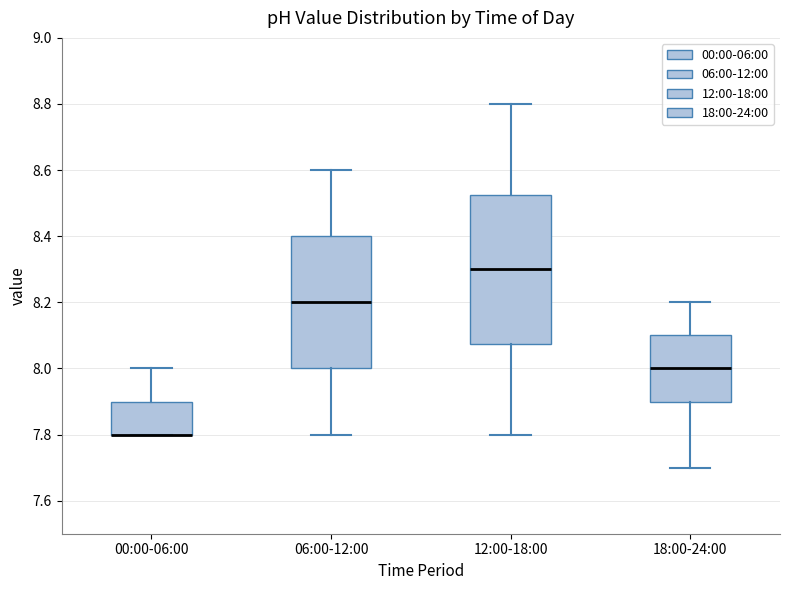

Reading left to right, transcribe this box plot: for each box, give where its median line is, the range the box spans, and where its two whiskers end, as read against the y-axis. The values are not printed on the chart, so give them approximately, as read against the axis.

00:00-06:00: median 7.80 (drawn on the box's lower edge), box 7.80 to 7.90, whiskers 7.80 to 8.00
06:00-12:00: median 8.20, box 8.00 to 8.40, whiskers 7.80 to 8.60
12:00-18:00: median 8.30, box 8.08 to 8.52, whiskers 7.80 to 8.80
18:00-24:00: median 8.00, box 7.90 to 8.10, whiskers 7.70 to 8.20